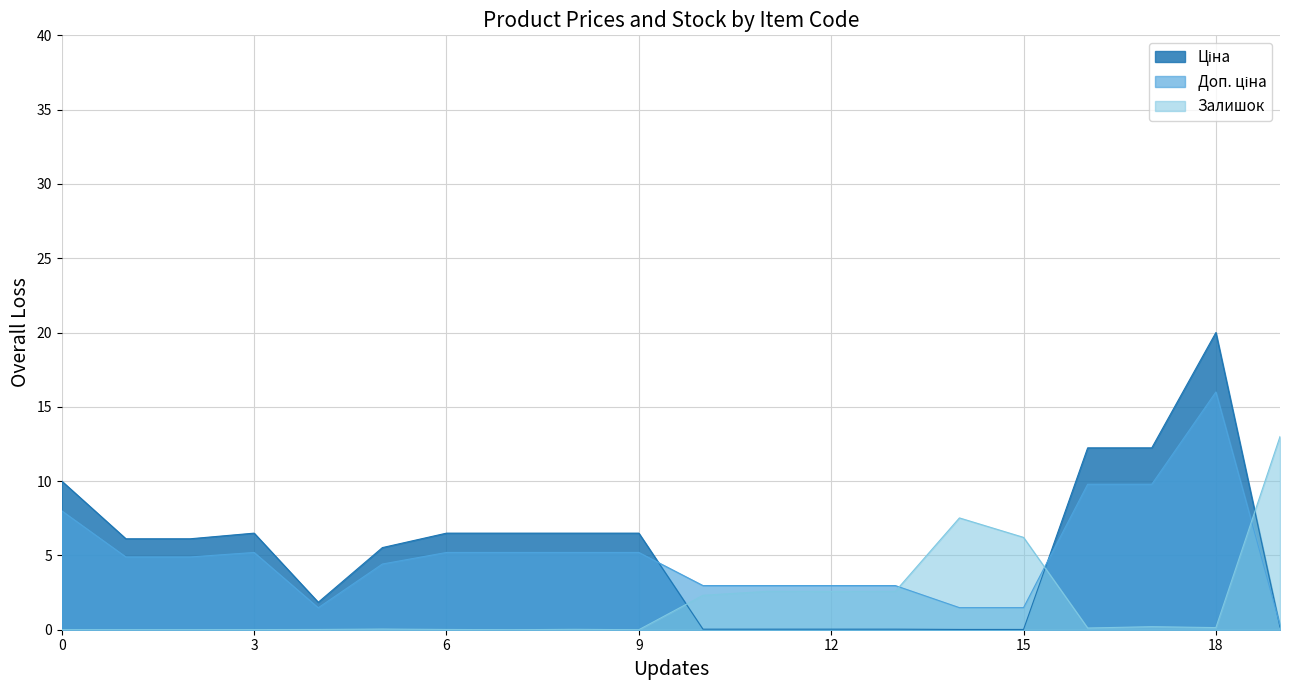

Is it true that Залишок equals 0.0 at 10832185?

True